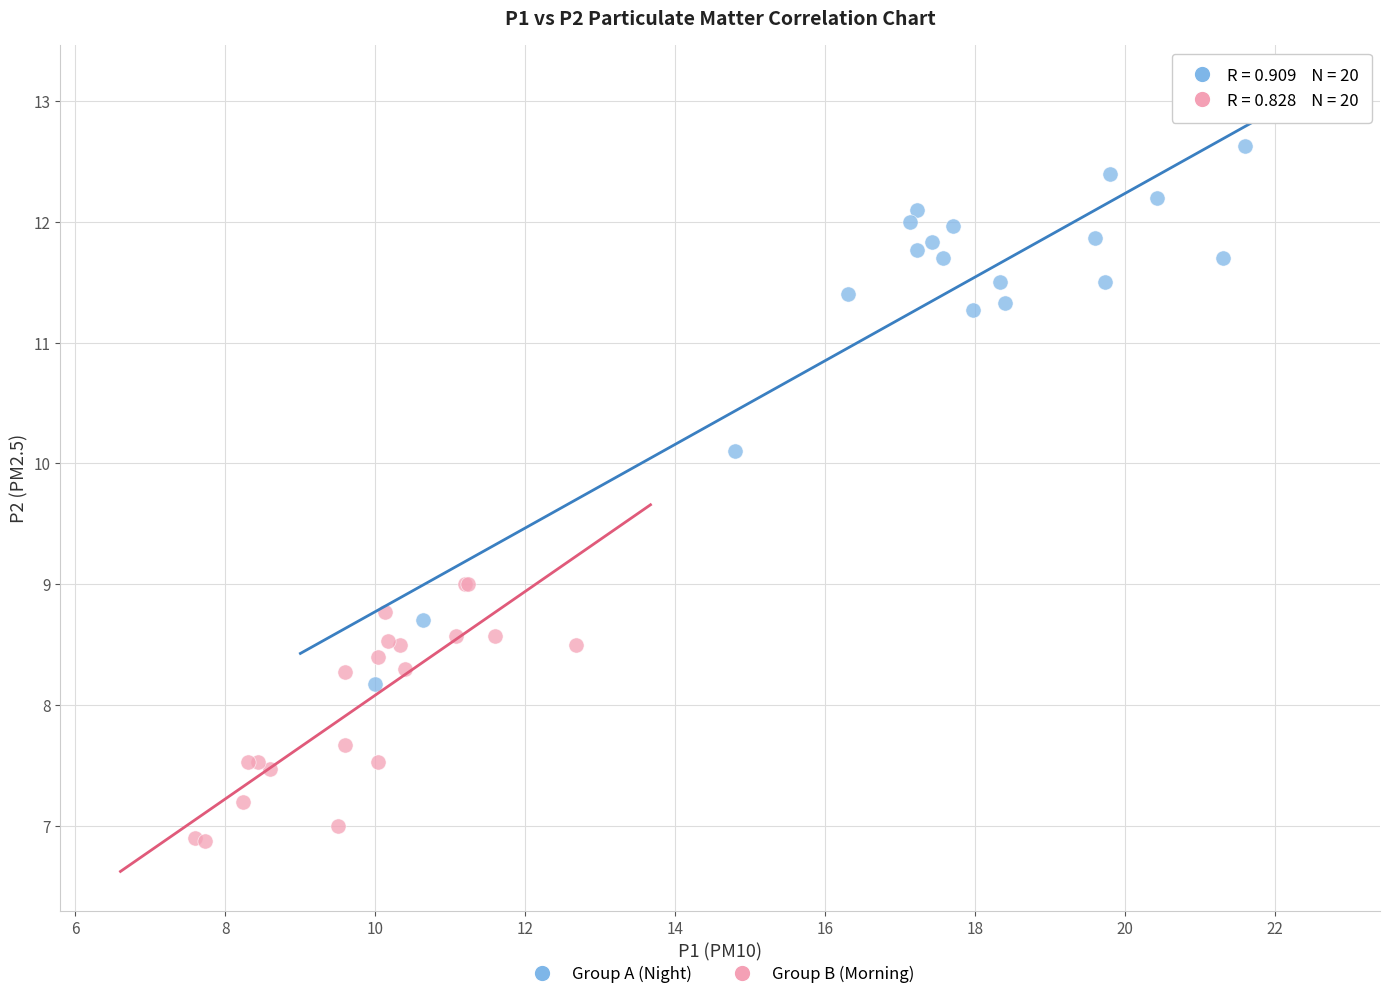

Which series reaches the maximum Y coordinate?

Group A (Night)